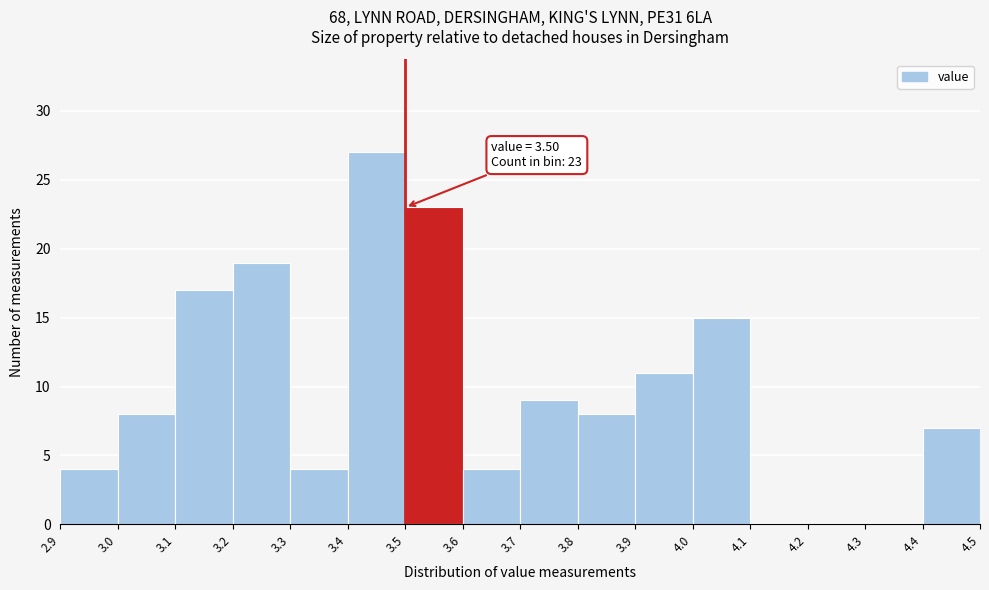

Over which range of the x-axis is the bar tallest?

3.4 to 3.5